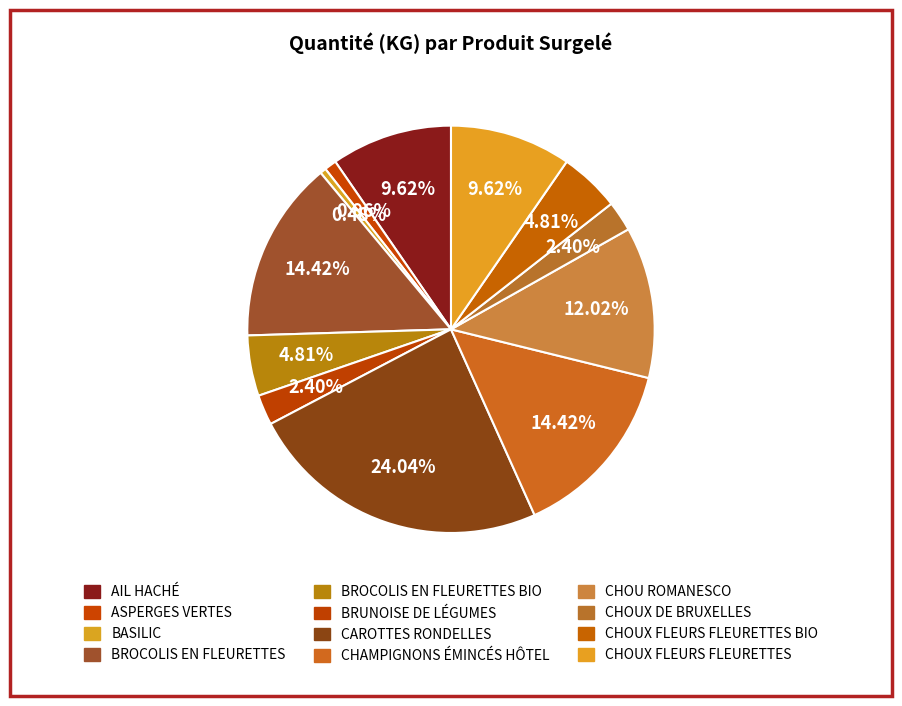

The ASPERGES VERTES slice represents 11% of the pie. True or false?

False